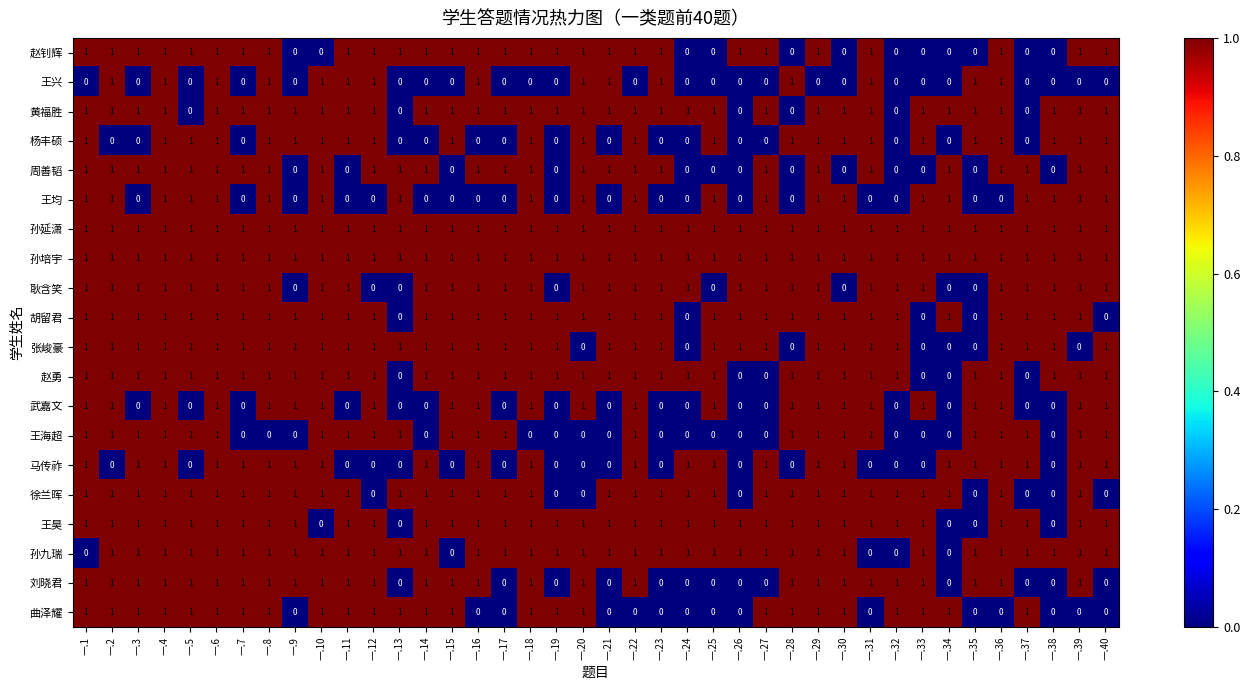

What is the sum of all 赵勇 values?

34